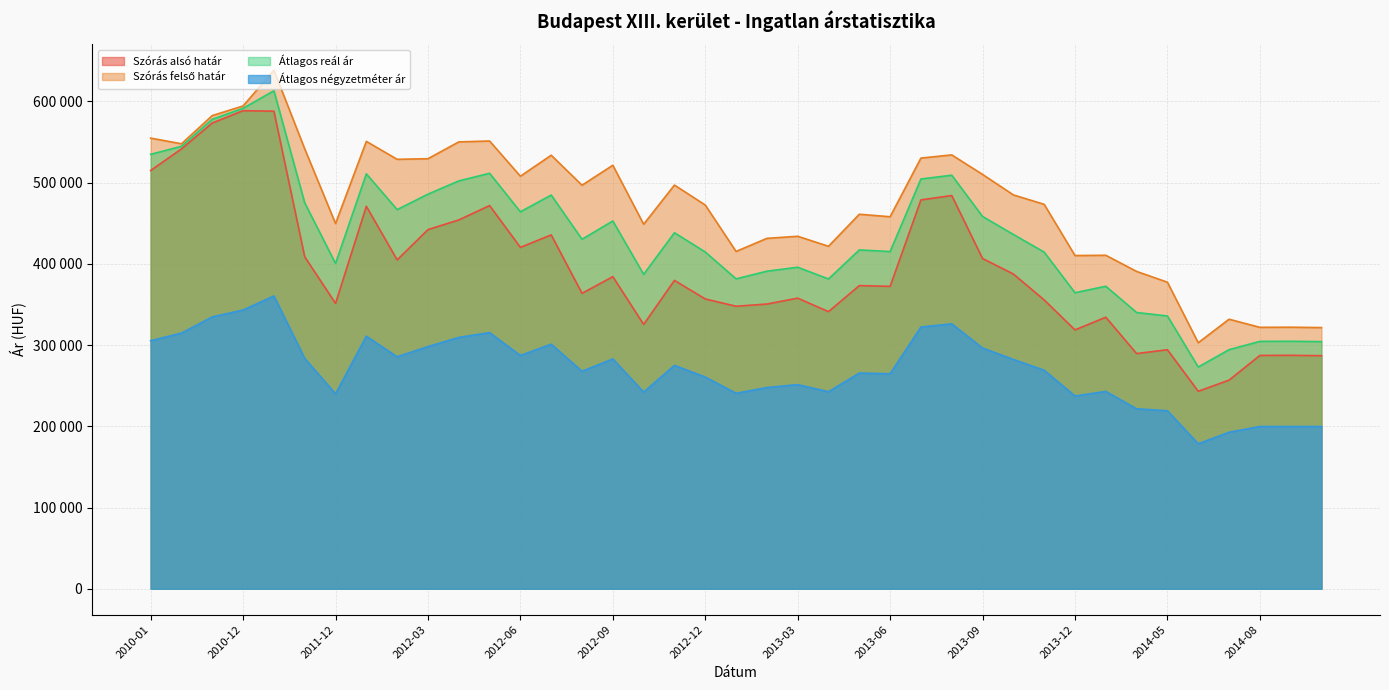

True or false: Szórás alsó határ and Átlagos négyzetméter ár intersect in this chart.

False